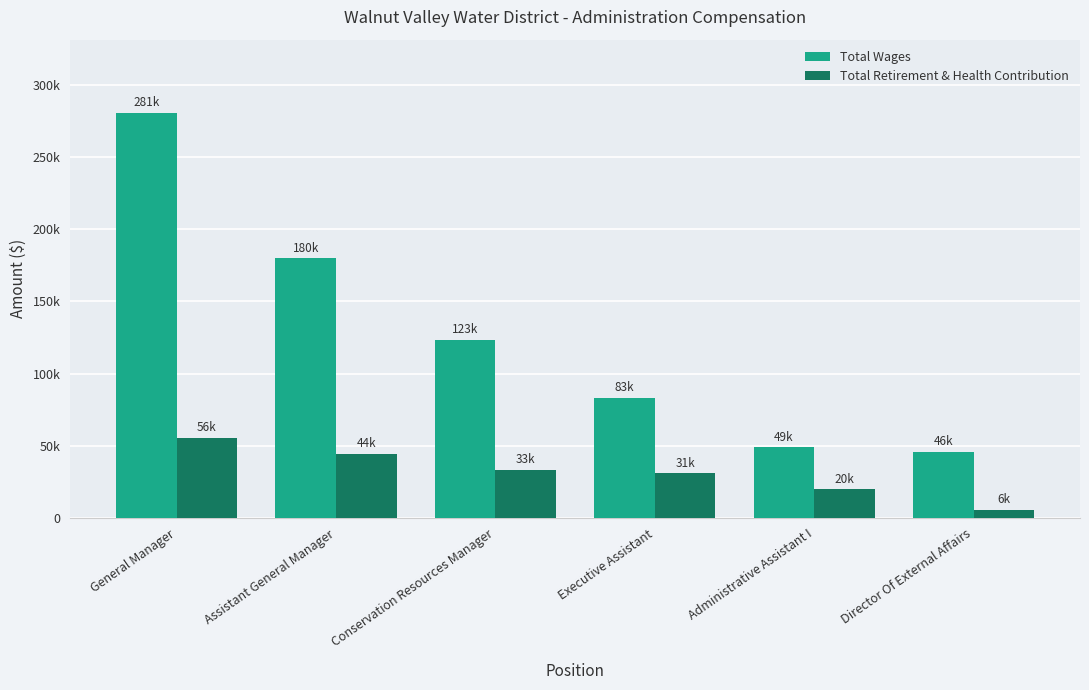

What is the average value of the Total Retirement & Health Contribution series?

31586